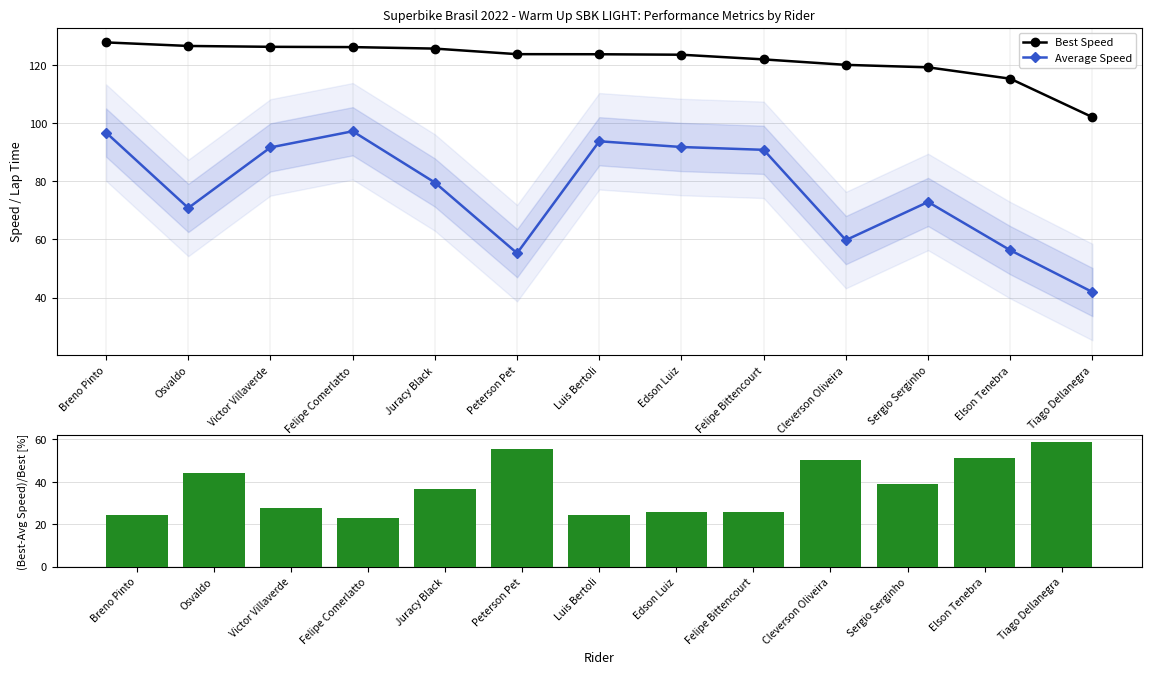

How many categories are shown in the chart?

13